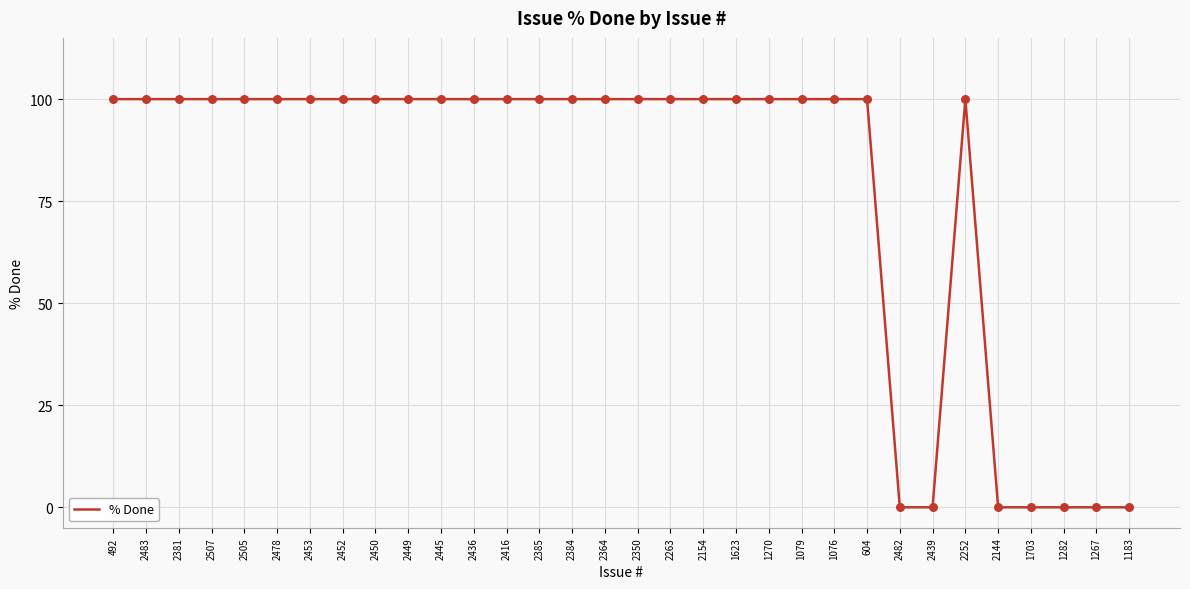

What is the change in value from 2505 to 2482?

-100